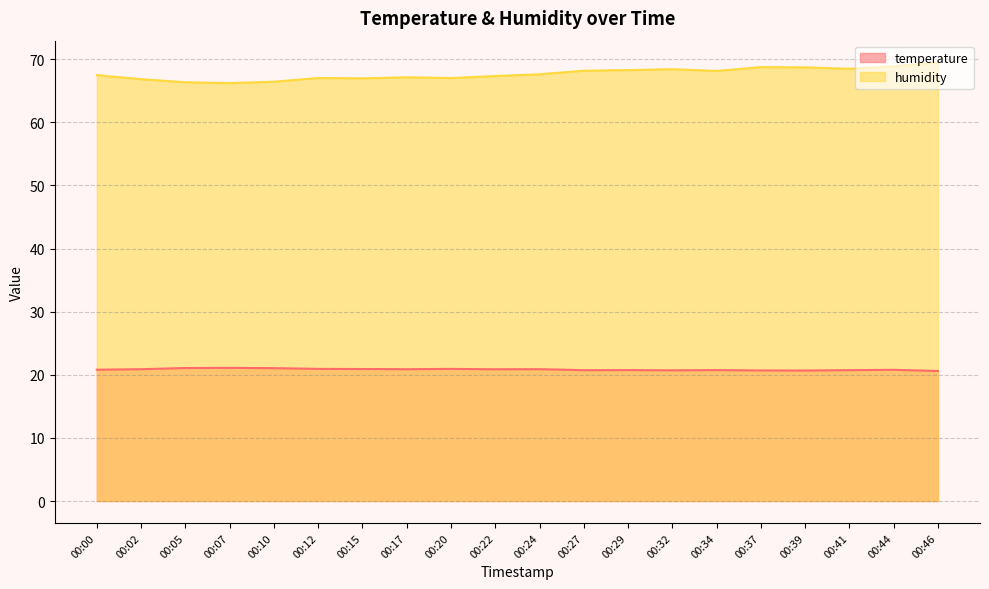

What is the total value across all series at 00:17?

88.0